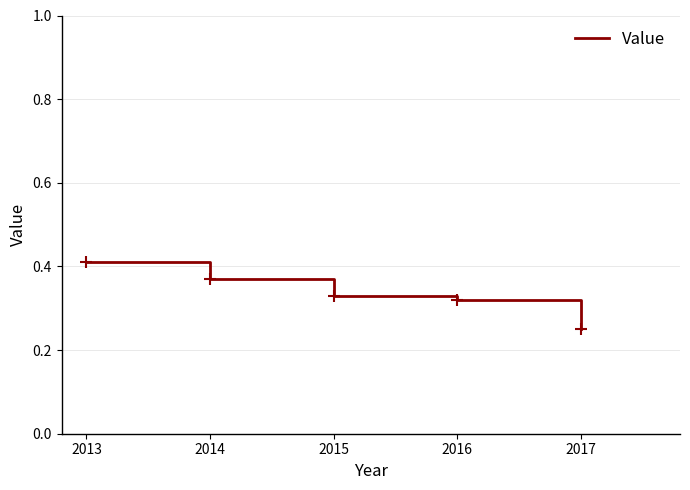

Which category has the lowest value across all series?

2017